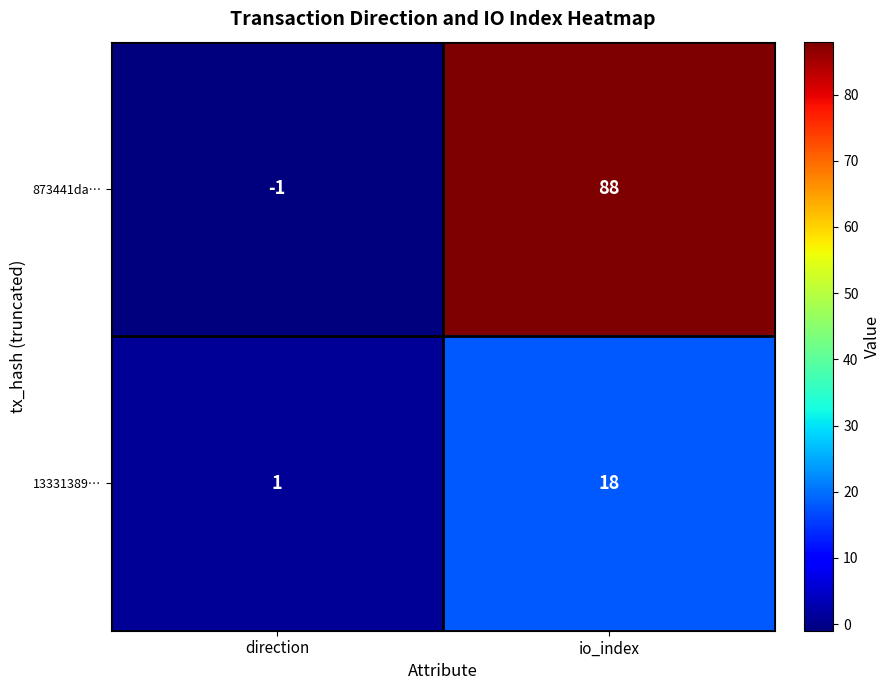

Which series has the largest range (max minus min)?

873441da…